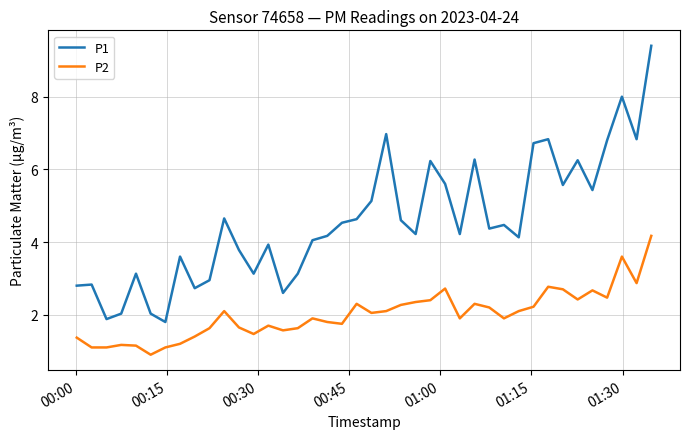

List the series in order of their peak value, lowest first.

P2, P1